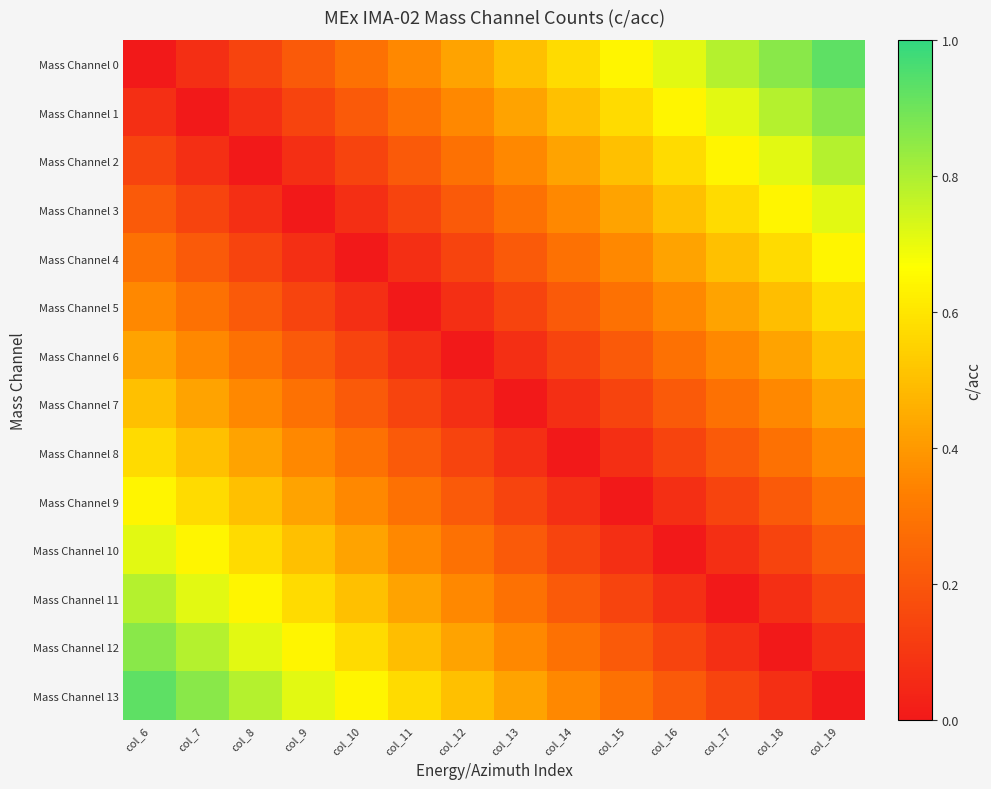

What is the spread (max minus min) of values at col_7?

0.9